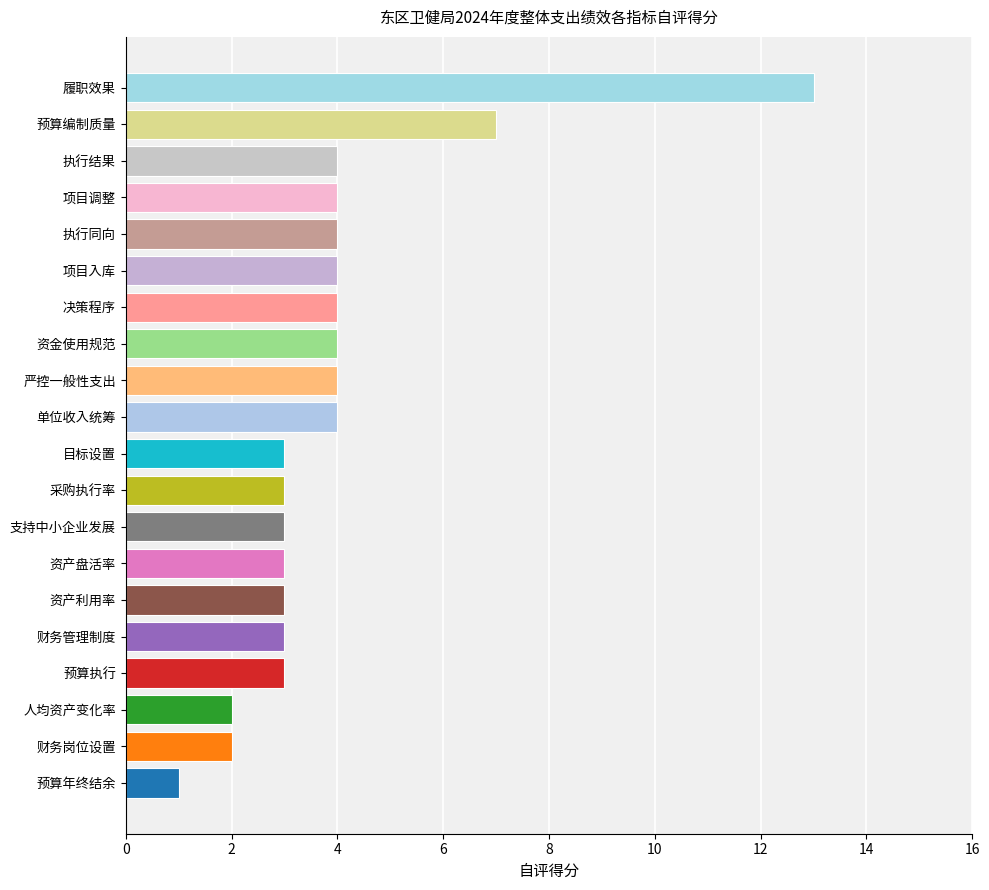

What is the sum of the values at 预算年终结余 and 单位收入统筹?

5